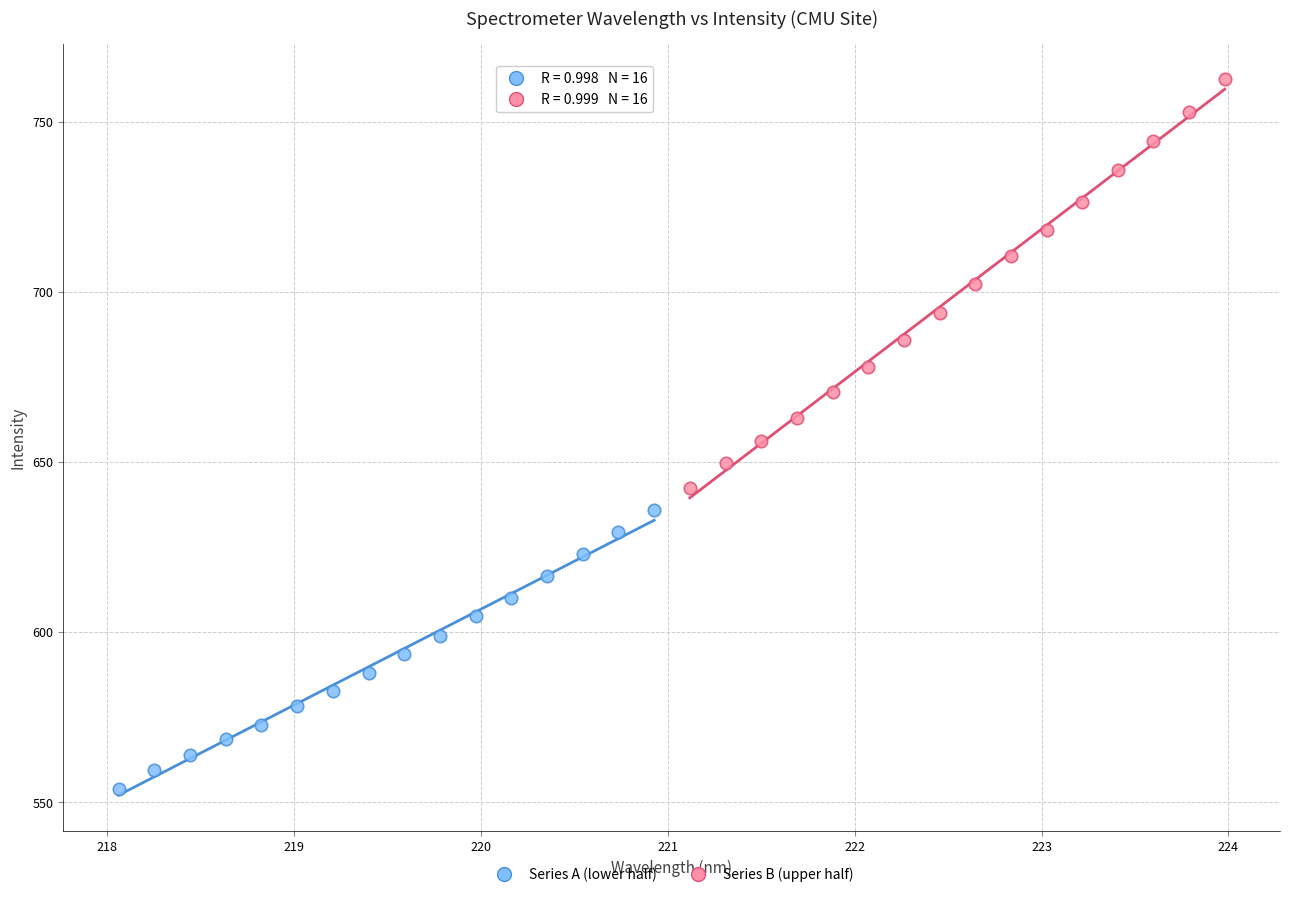

Which series has the widest spread of Y values?

Series B (upper half)